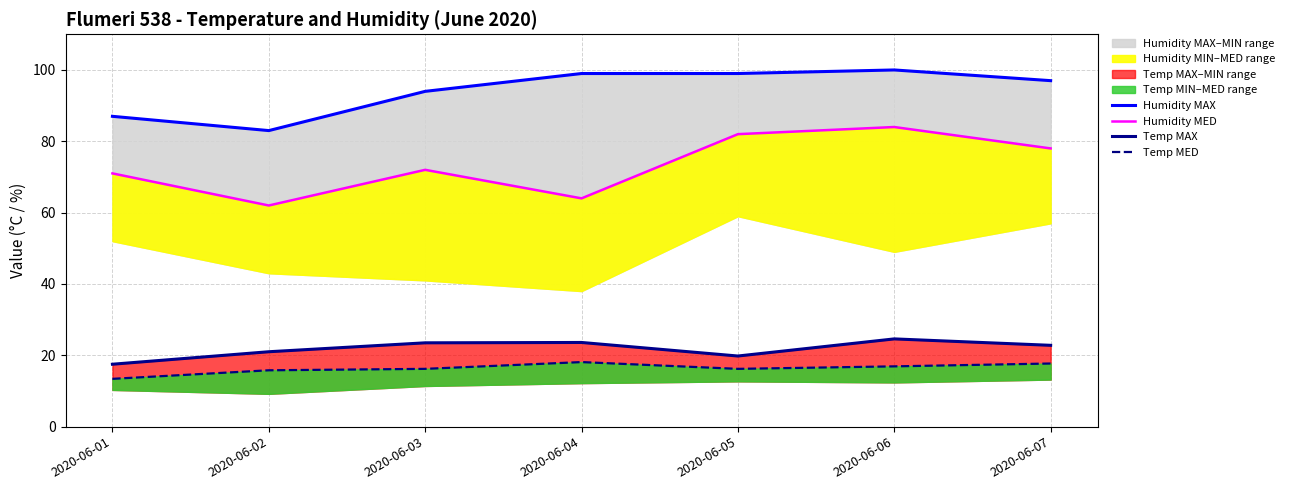

Reading right to left, transcribe all the data shown in this chart.

Humidity MAX: 97.0	100.0	99.0	99.0	94.0	83.0	87.0
Humidity MED: 78.0	84.0	82.0	64.0	72.0	62.0	71.0
Temp MAX: 22.8	24.6	19.8	23.6	23.5	21.0	17.5
Temp MED: 17.7	16.9	16.2	18.1	16.2	15.8	13.4